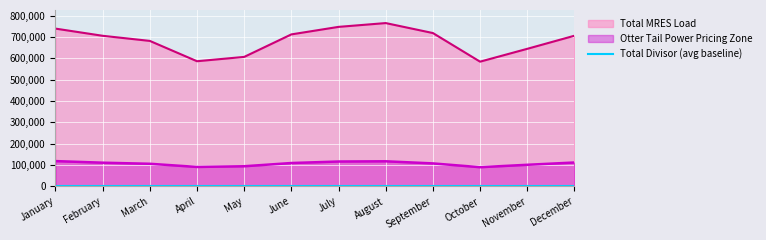

True or false: Total MRES Load and Otter Tail Power Pricing Zone cross at least once.

False